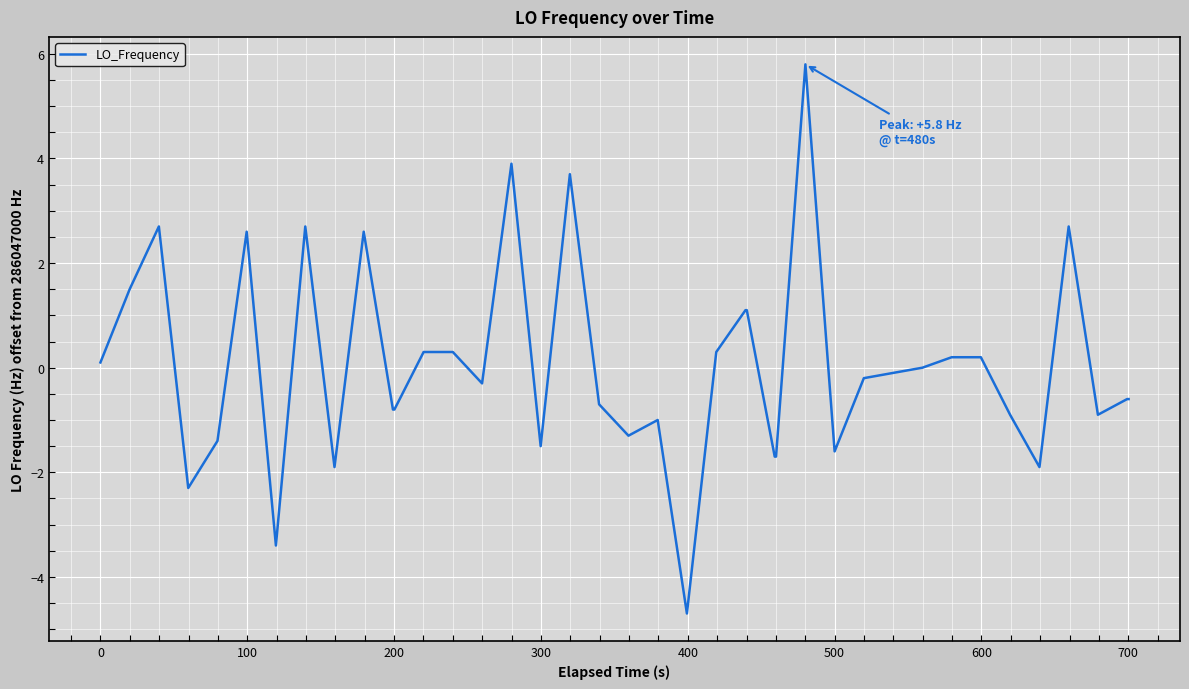

What is the greatest value displayed?

5.8